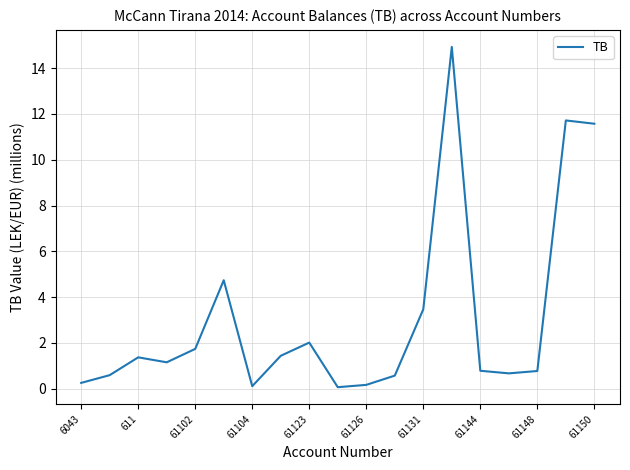

What is the maximum value shown in the chart?

14.9